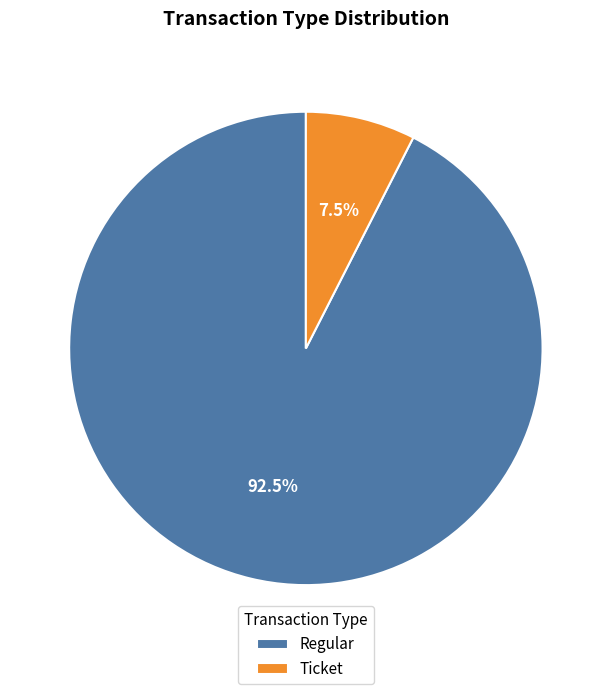

How many segments does this pie chart have?

2